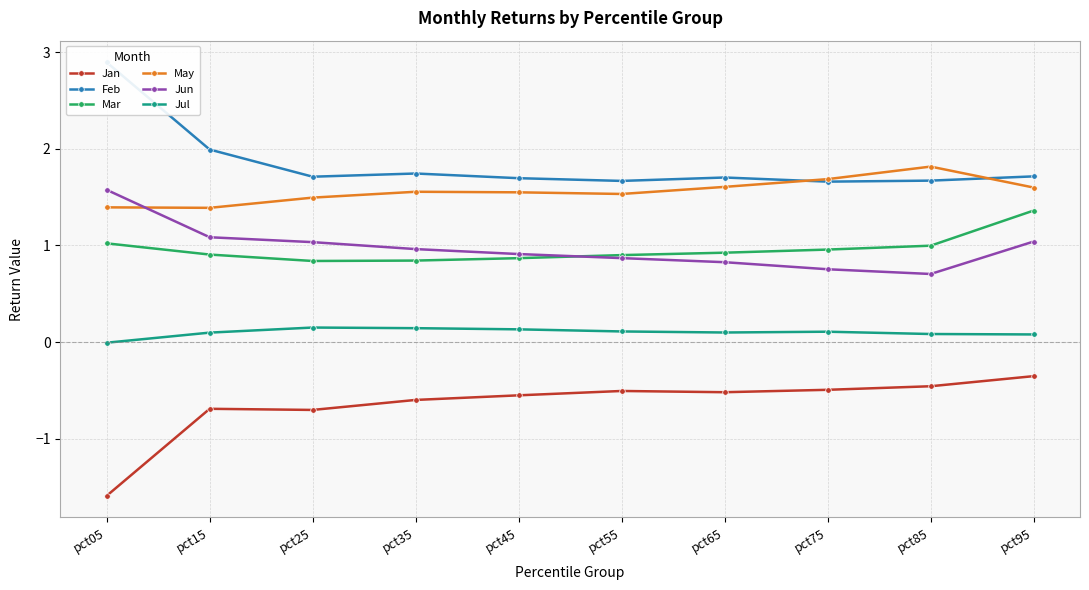

Where is the first local maximum for Jul?

pct25